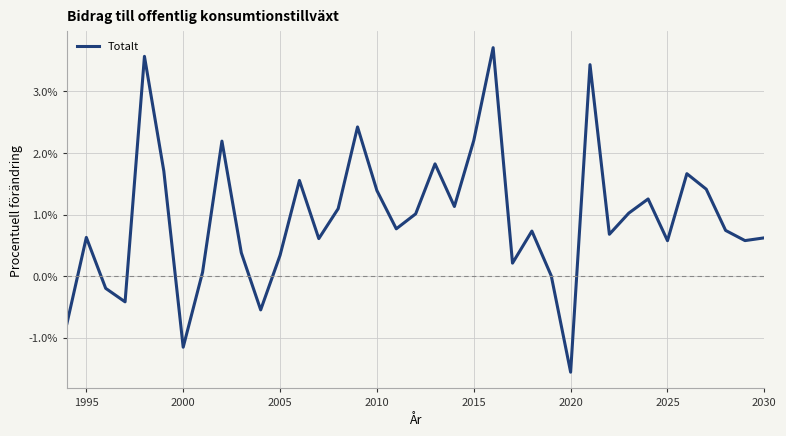

What is the minimum value shown in the chart?

-1.6